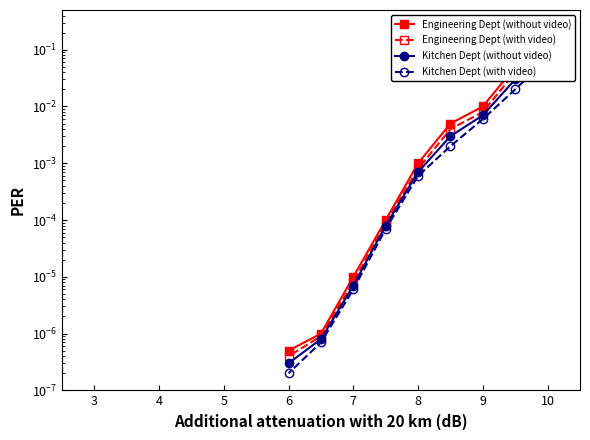

What is the total value across all series at 10?

0.3